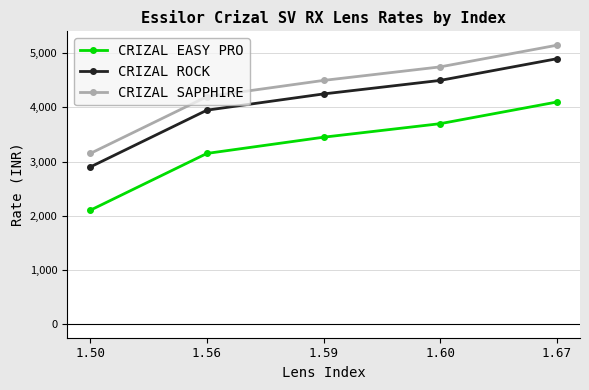

Reading right to left, extract all data points from this chart.

CRIZAL EASY PRO: 1.67=4100	1.60=3700	1.59=3450	1.56=3150	1.50=2100
CRIZAL ROCK: 1.67=4900	1.60=4500	1.59=4250	1.56=3950	1.50=2900
CRIZAL SAPPHIRE: 1.67=5150	1.60=4750	1.59=4500	1.56=4200	1.50=3150